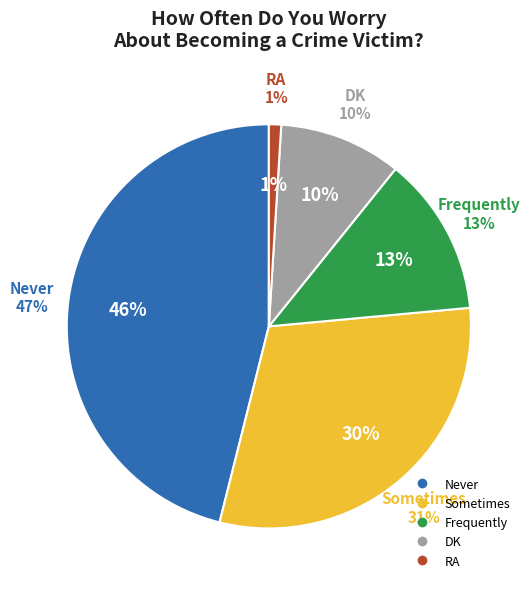

How many segments does this pie chart have?

5